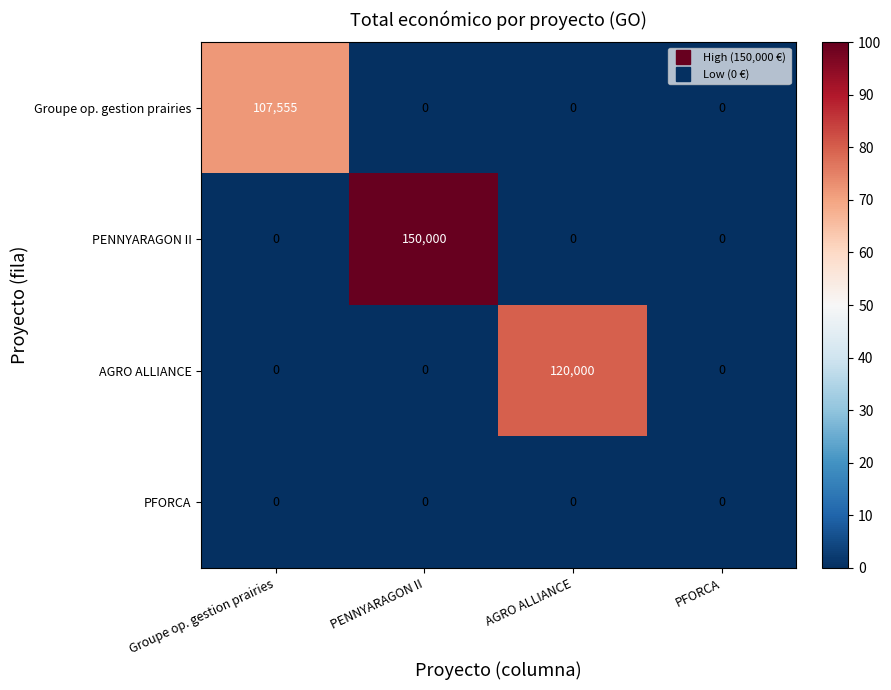

How many PENNYARAGON II values are between 0 and 150000?

4